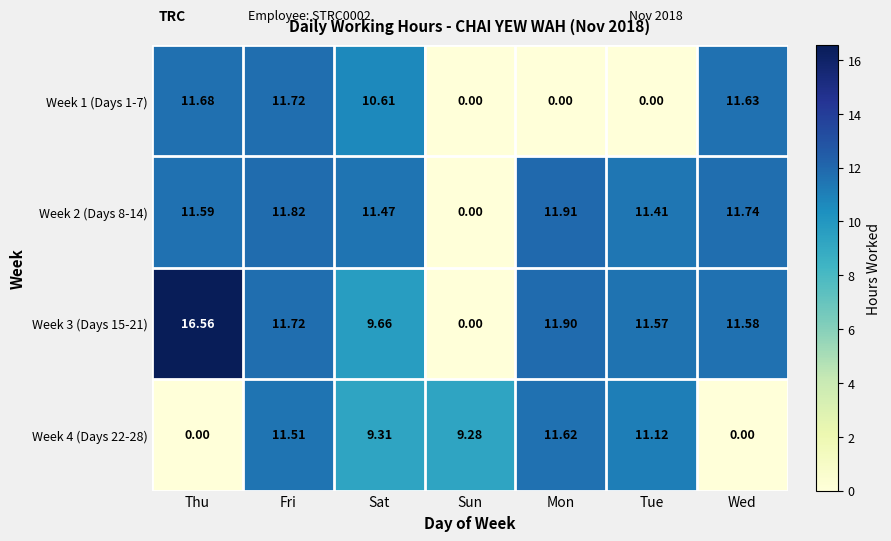

List the labels in order of Week 2 (Days 8-14) value, smallest first.

Sun, Tue, Sat, Thu, Wed, Fri, Mon